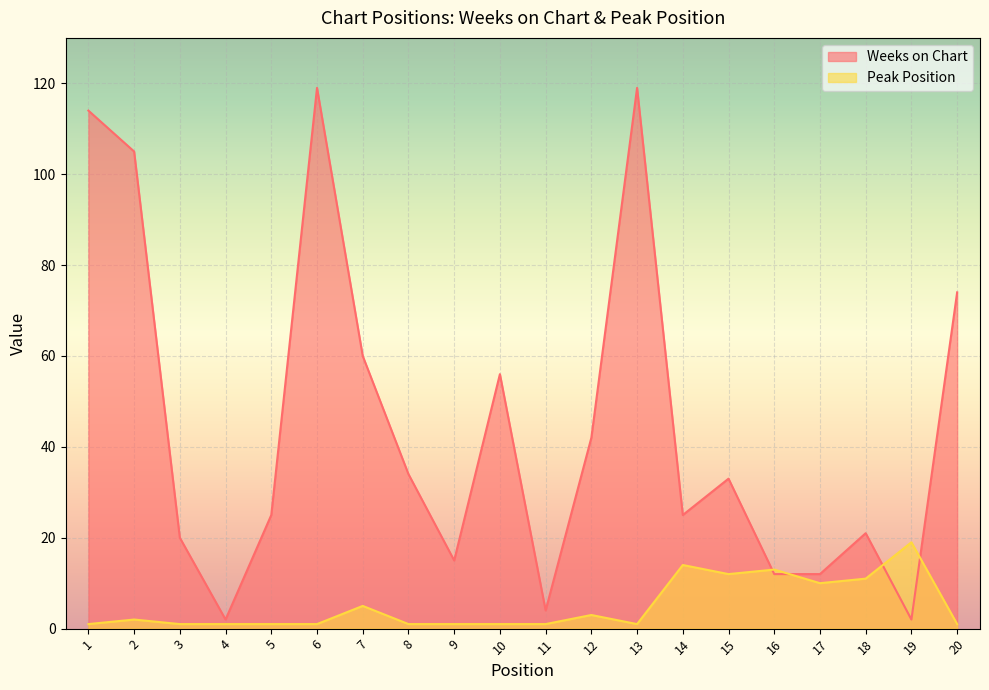

List the series in order of their peak value, highest first.

Weeks on Chart, Peak Position